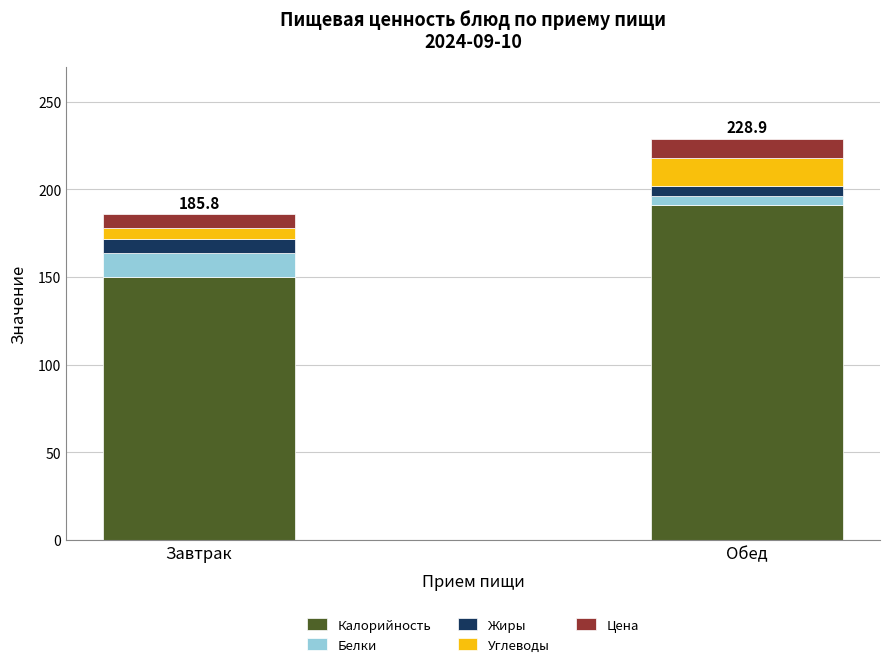

What is the difference between the maximum and minimum values in the Калорийность series?

41.0